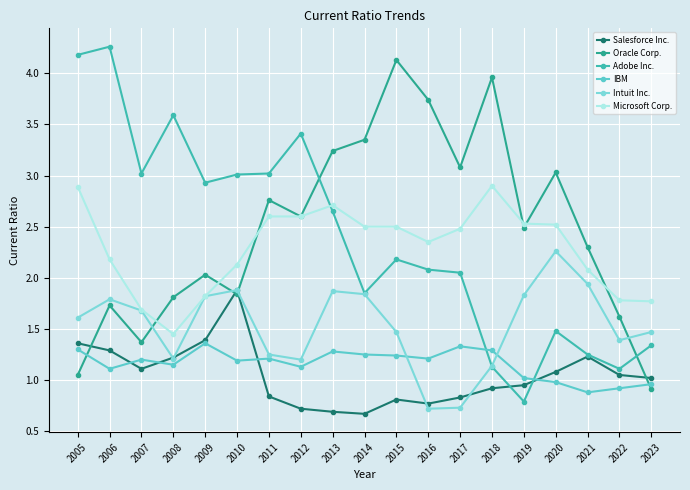

What is the spread (max minus min) of values at 2021?

1.4